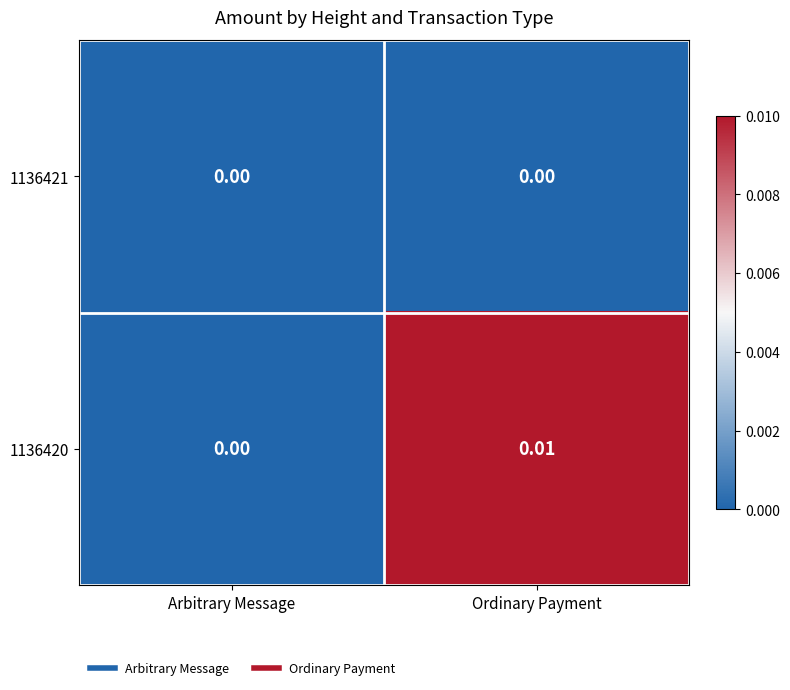

Which category has the highest value in the 1136420 series?

Ordinary Payment